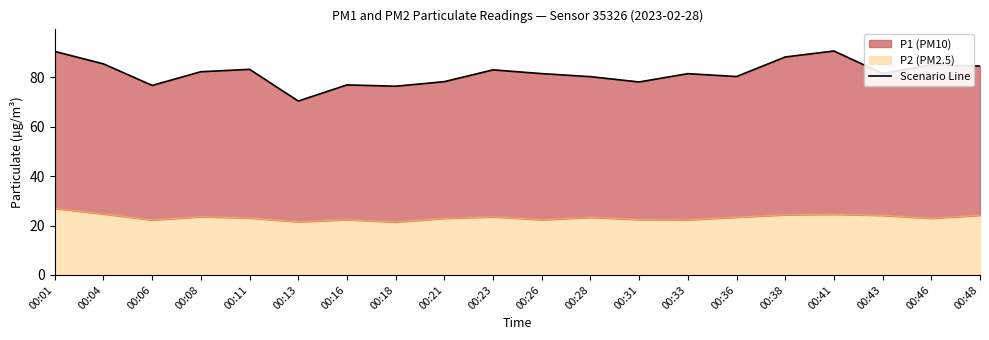

How many points are higher than both their immediate neighbors (excluding endpoints)?

6